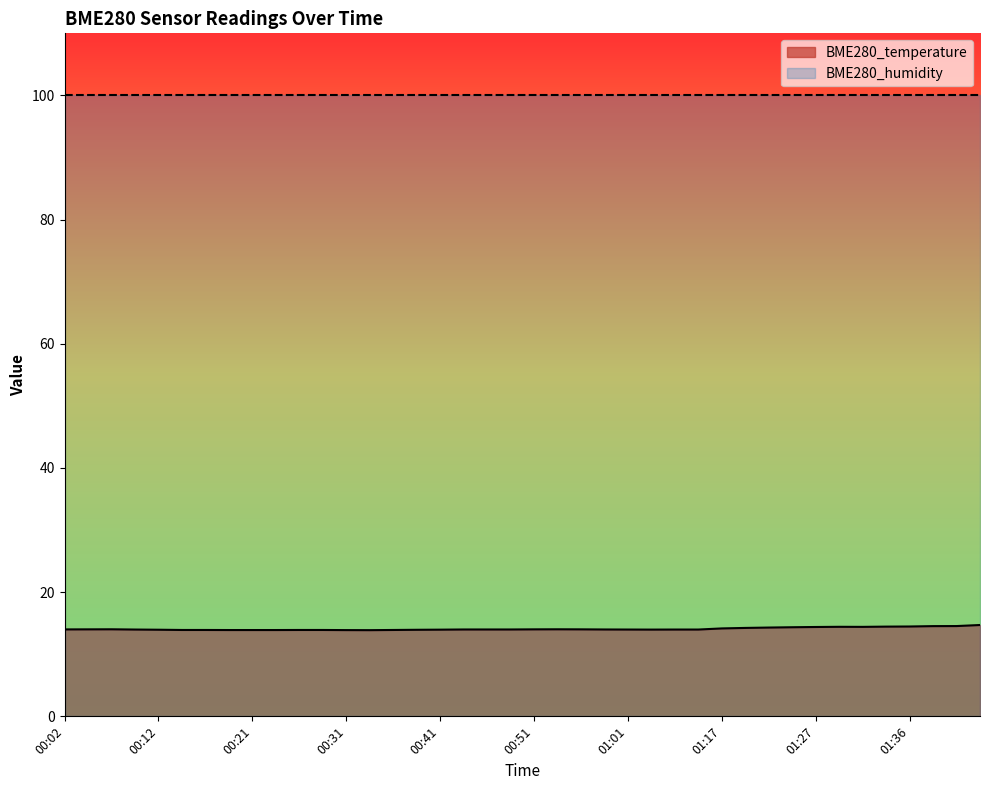

What is the label of the 29th point from the left?

01:17